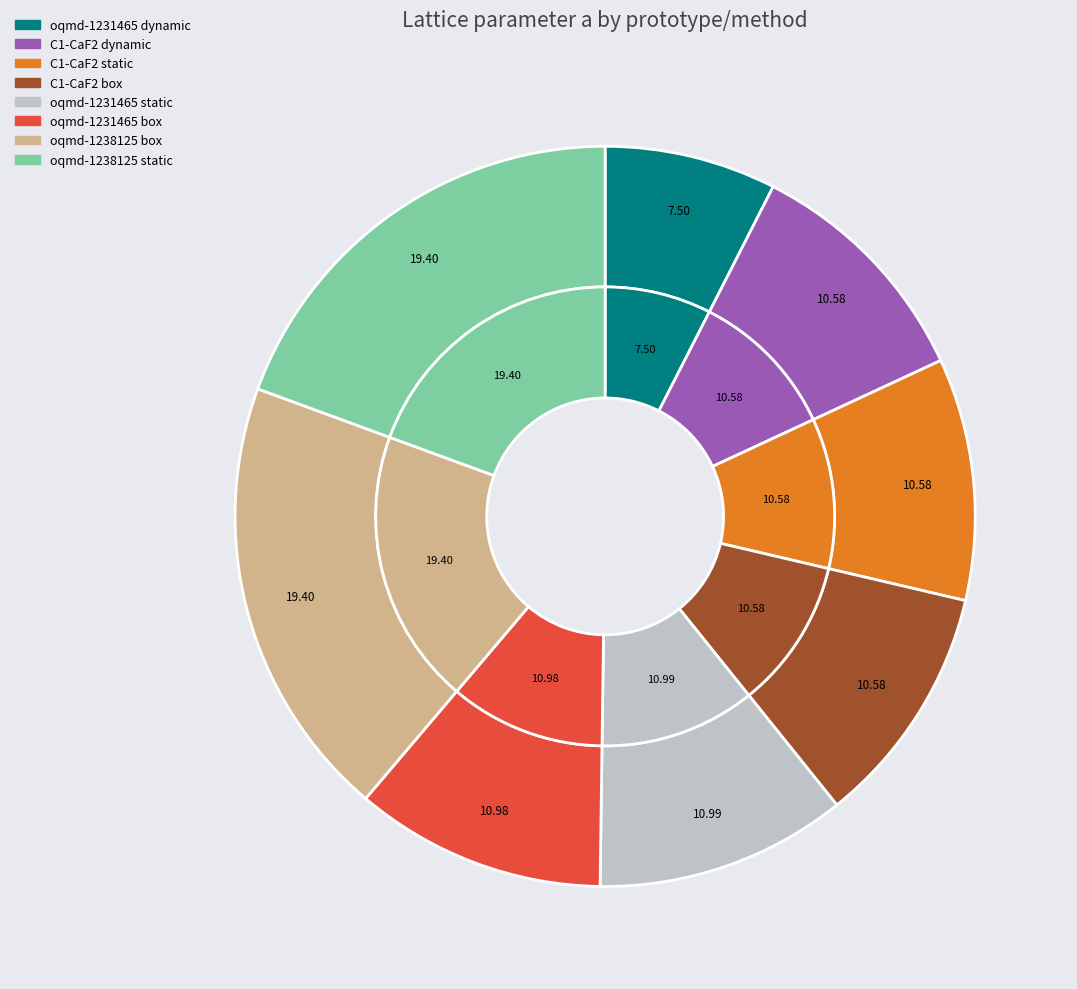

What portion of the pie excludes oqmd-1231465 box?

89.0%